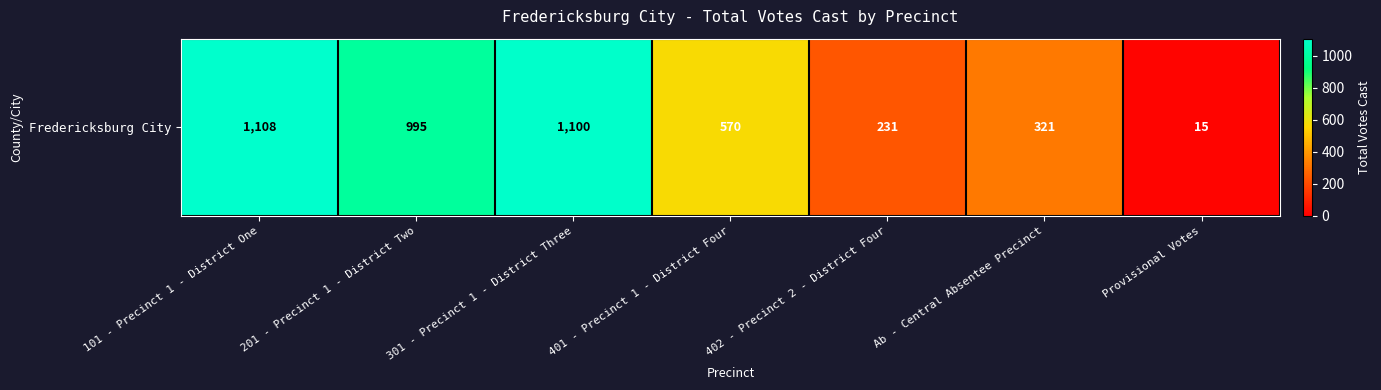

Reading right to left, transcribe all the data shown in this chart.

15	321	231	570	1100	995	1108